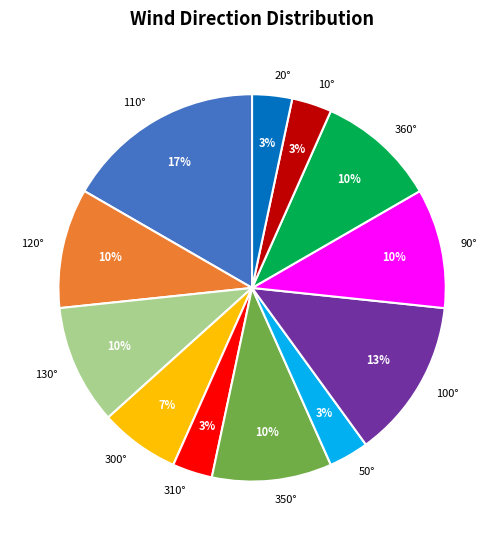

Count the number of slices in the pie.

12